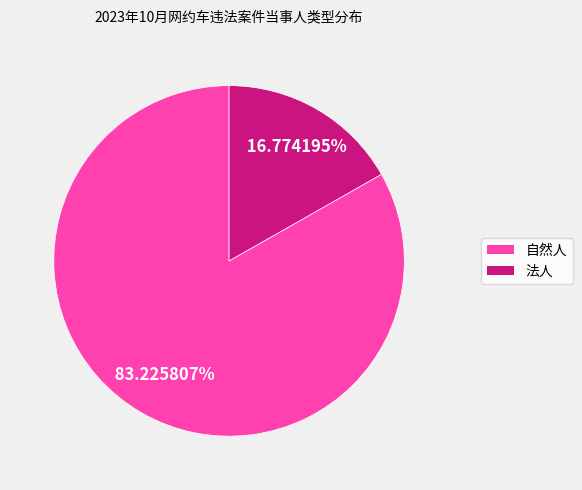

How many segments does this pie chart have?

2